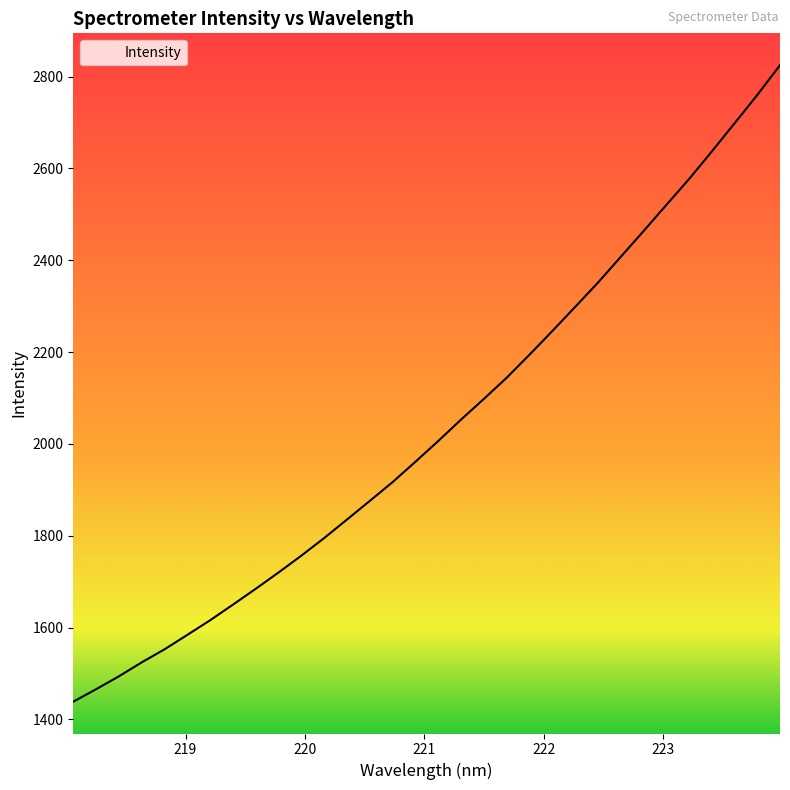

What is the maximum value shown in the chart?

2825.0